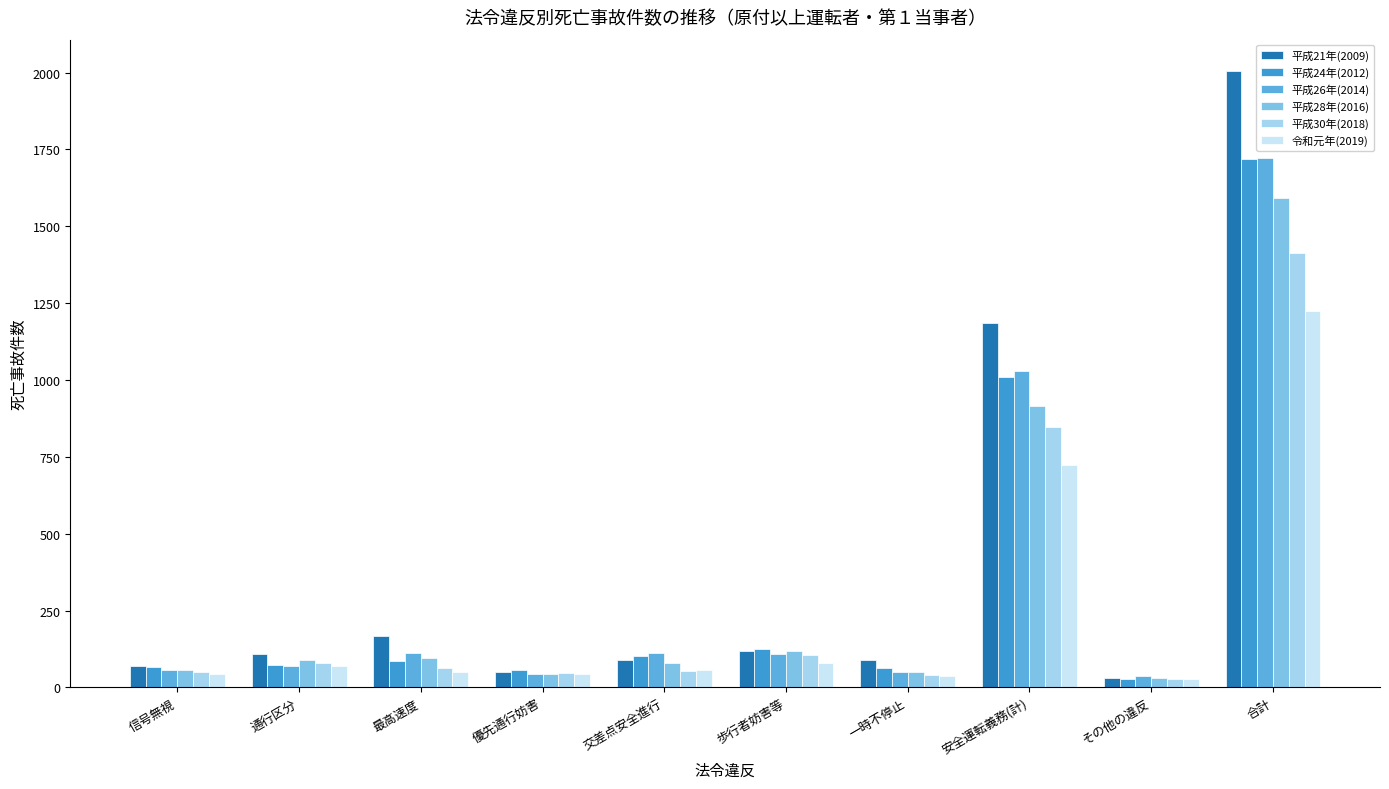

Reading left to right, what are all the values shown in this chart?

平成21年(2009): 信号無視=69	通行区分=108	最高速度=168	優先通行妨害=51	交差点安全進行=90	歩行者妨害等=118	一時不停止=89	安全運転義務(計)=1187	その他の違反=30	合計=2007
平成24年(2012): 信号無視=66	通行区分=73	最高速度=85	優先通行妨害=56	交差点安全進行=103	歩行者妨害等=126	一時不停止=63	安全運転義務(計)=1011	その他の違反=26	合計=1720
平成26年(2014): 信号無視=56	通行区分=70	最高速度=112	優先通行妨害=43	交差点安全進行=112	歩行者妨害等=108	一時不停止=51	安全運転義務(計)=1030	その他の違反=37	合計=1722
平成28年(2016): 信号無視=57	通行区分=88	最高速度=94	優先通行妨害=42	交差点安全進行=78	歩行者妨害等=117	一時不停止=50	安全運転義務(計)=914	その他の違反=30	合計=1591
平成30年(2018): 信号無視=51	通行区分=79	最高速度=64	優先通行妨害=48	交差点安全進行=52	歩行者妨害等=104	一時不停止=39	安全運転義務(計)=847	その他の違反=27	合計=1412
令和元年(2019): 信号無視=43	通行区分=68	最高速度=51	優先通行妨害=42	交差点安全進行=57	歩行者妨害等=80	一時不停止=36	安全運転義務(計)=723	その他の違反=26	合計=1223